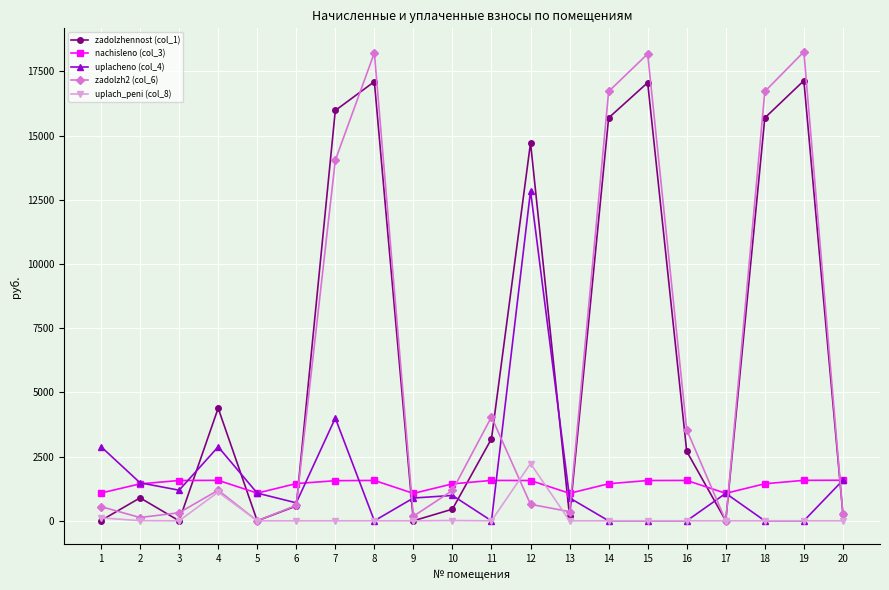

Is it true that zadolzhennost (col_1) equals 14716.9 at 12?

True